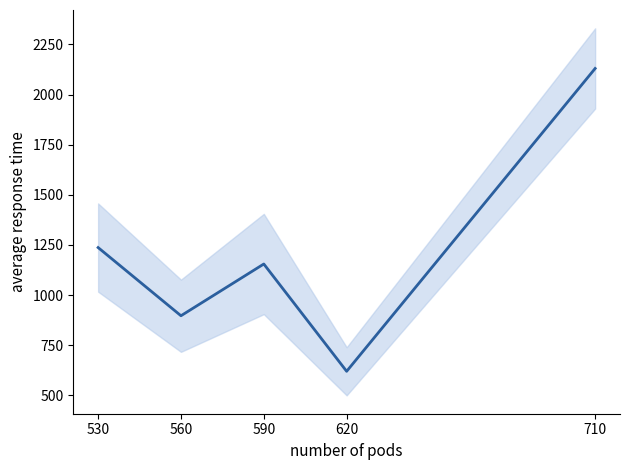

What is the sum of the values at 530 and 560?

2134